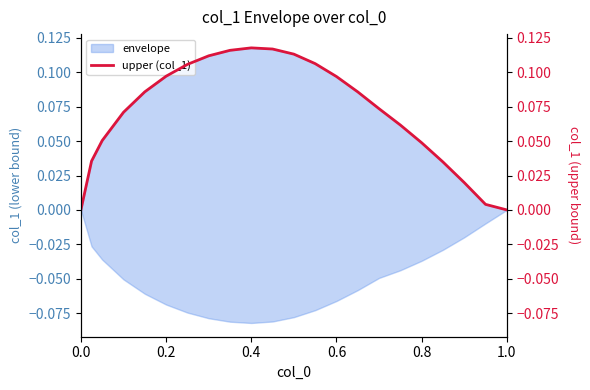

What is the sum of all values?

1.6